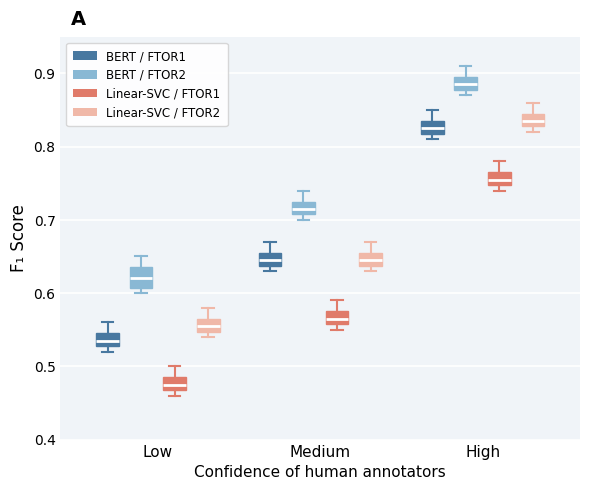

Comparing the boxes themselves (not the whiskers), which one is the tallest?

Low (BERT / FTOR2)